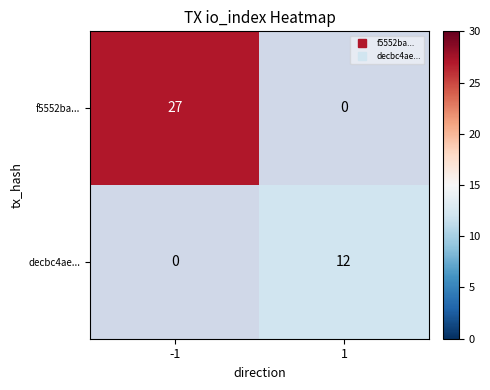

How many categories are shown in the chart?

2